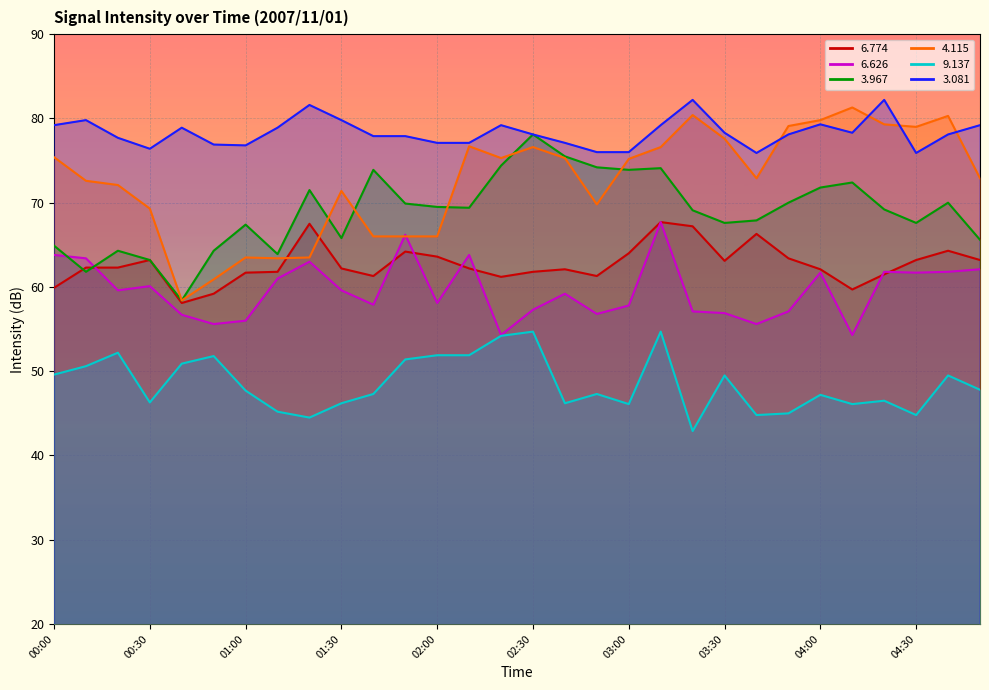

Between which two adjacent categories do   3.081 and   4.115 first intersect?

03:40 and 03:50